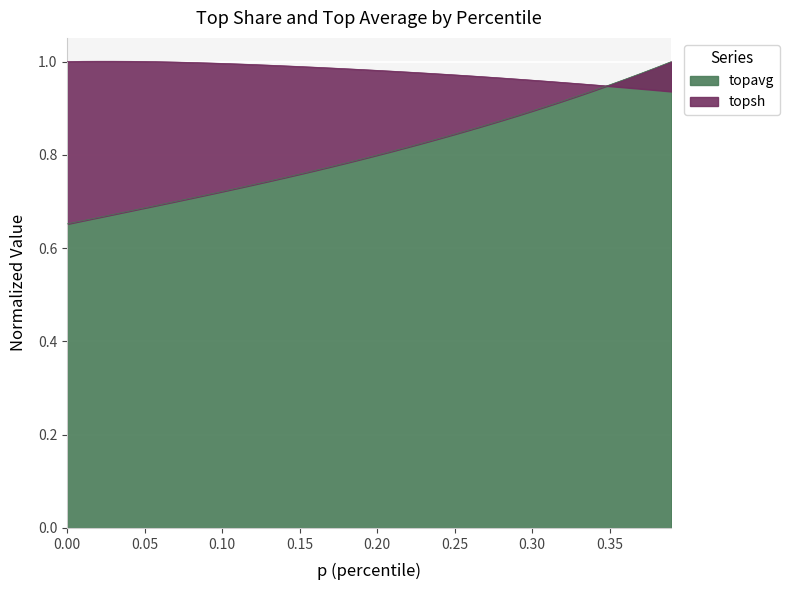

Count the number of data series in this chart.

2